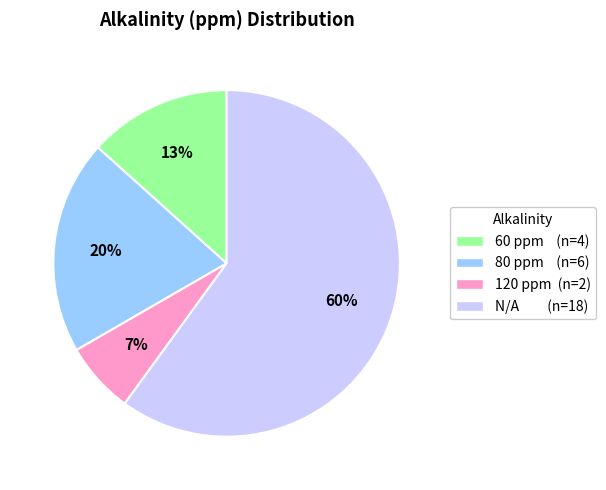

Is there any slice that represents more than half of the pie?

Yes